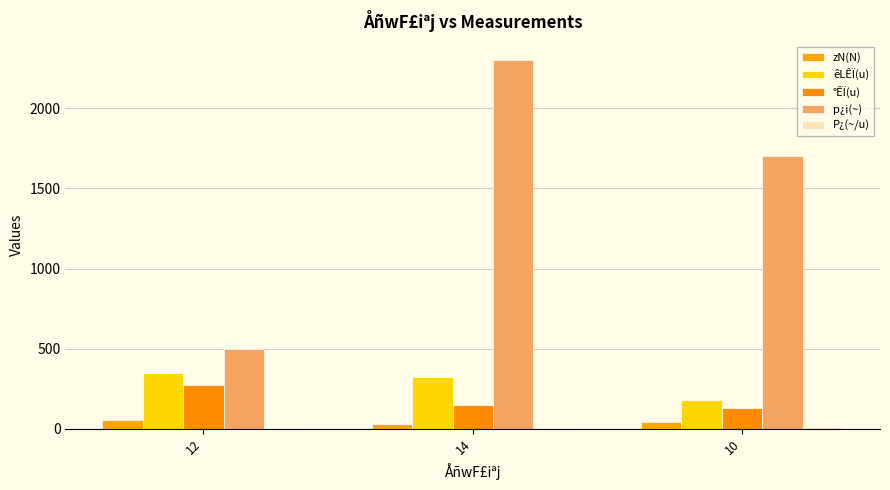

Between 12 and 14, which series saw the biggest shift?

p¿i(~)